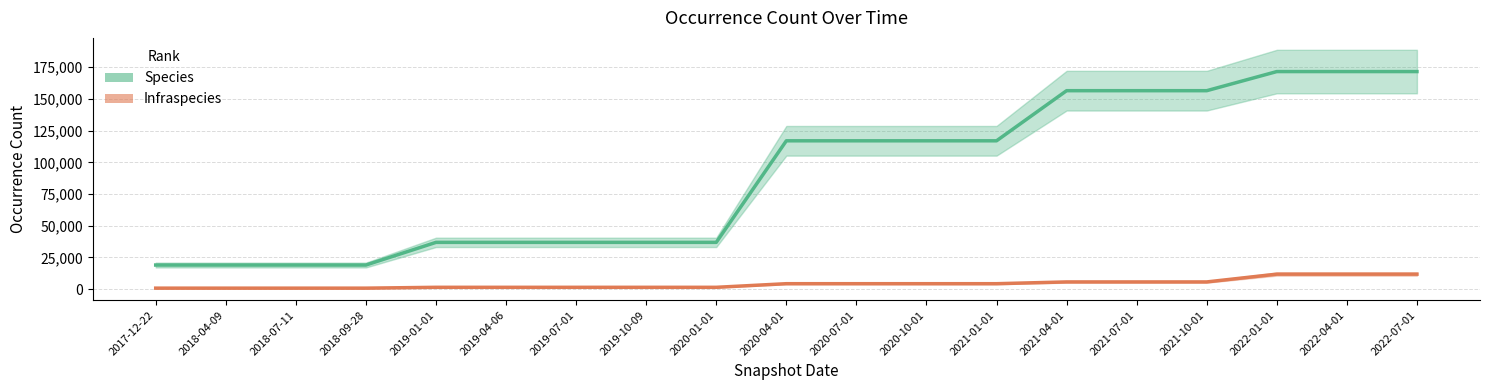

What are all the series names shown in the legend?

Species, Infraspecies